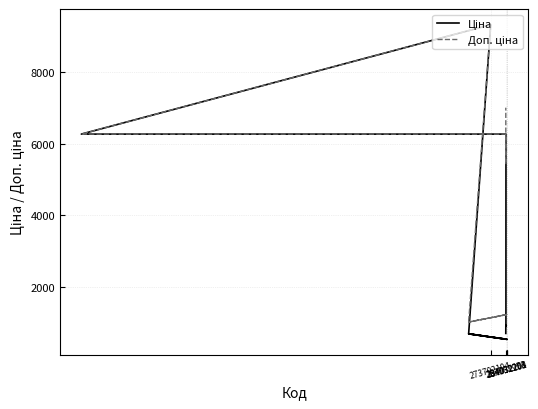

What is the value of the Доп. ціна point at the 18th from the left?

5425.9